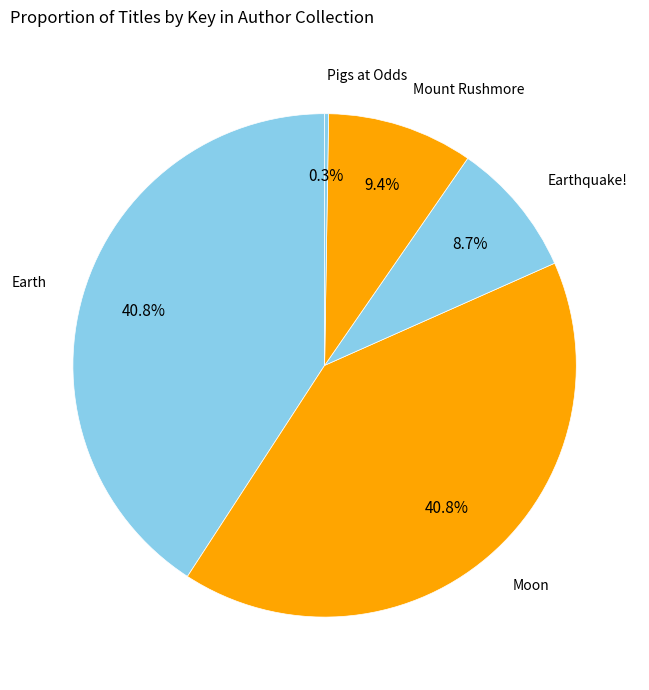

How many slices are in this pie chart?

5